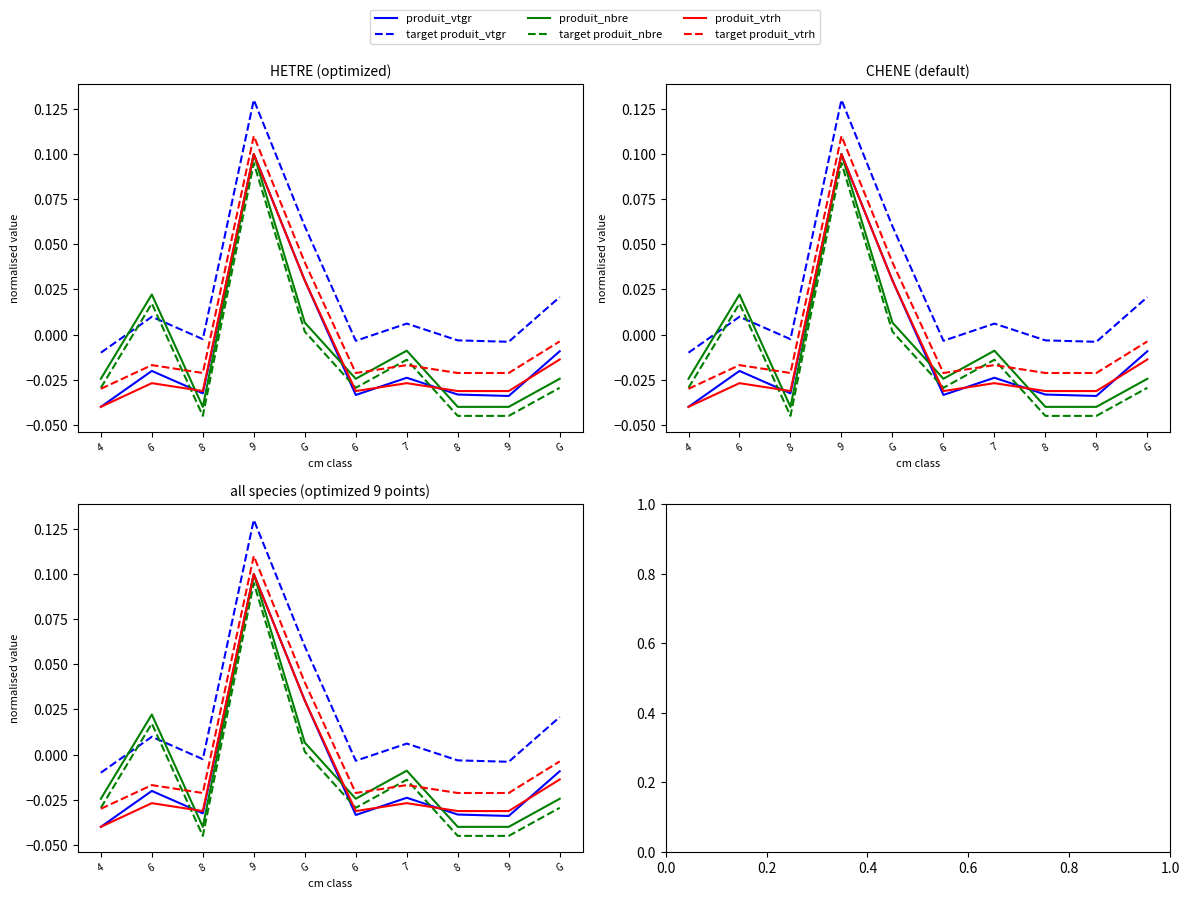

What is the total value across all series at 9?

0.6